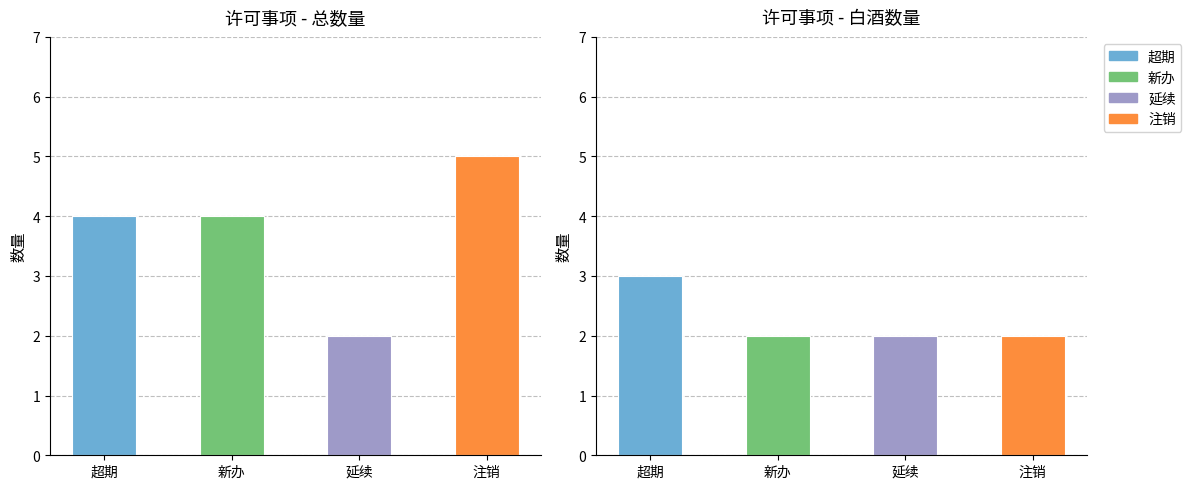

The value of 白酒数量 at 超期 is 3. True or false?

True